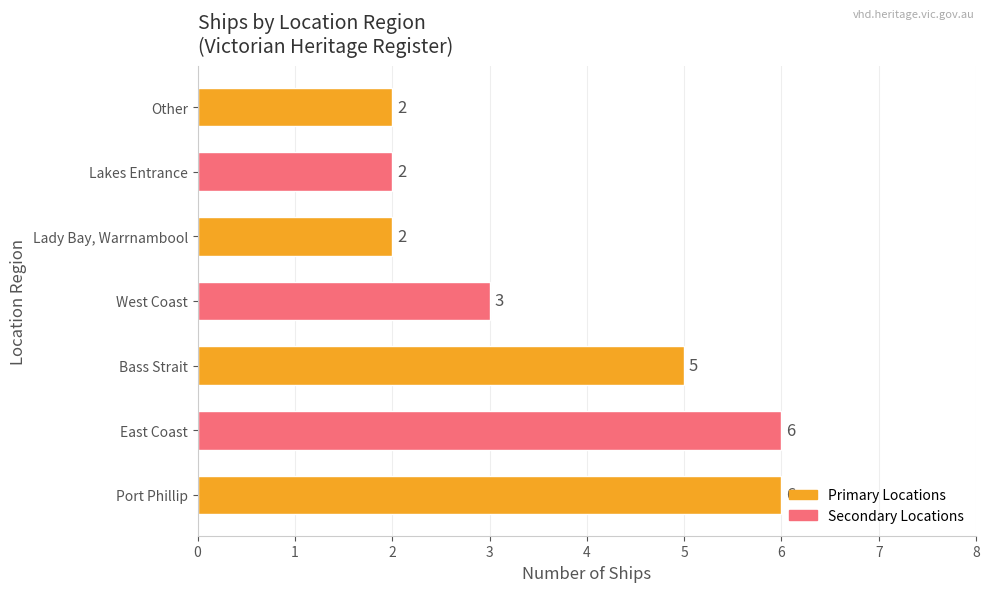

Count the values in the range 2 to 6.

7